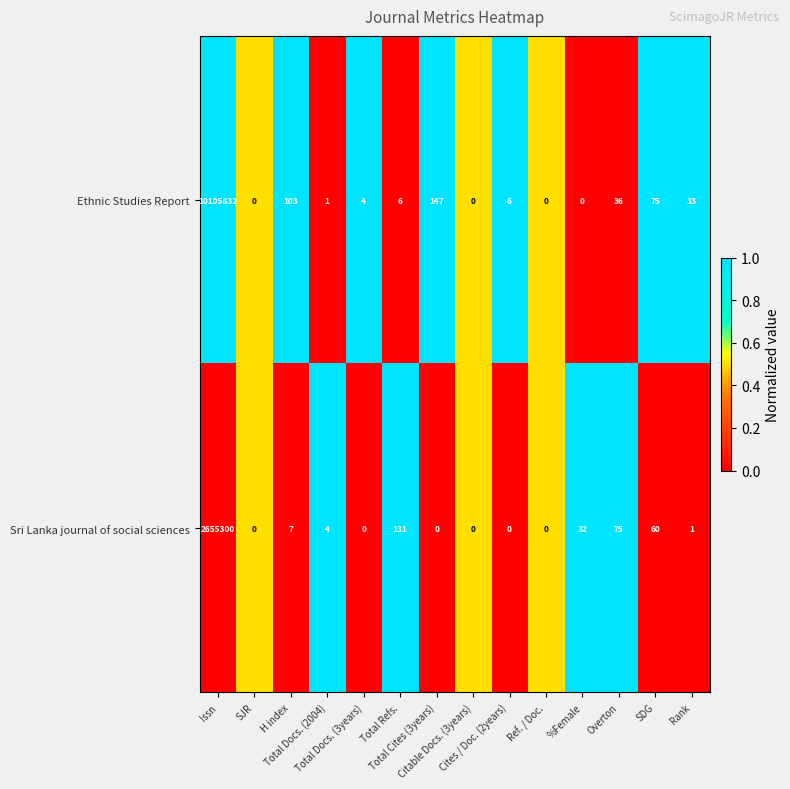

List the series in order of their peak value, lowest first.

Sri Lanka journal of social sciences, Ethnic Studies Report